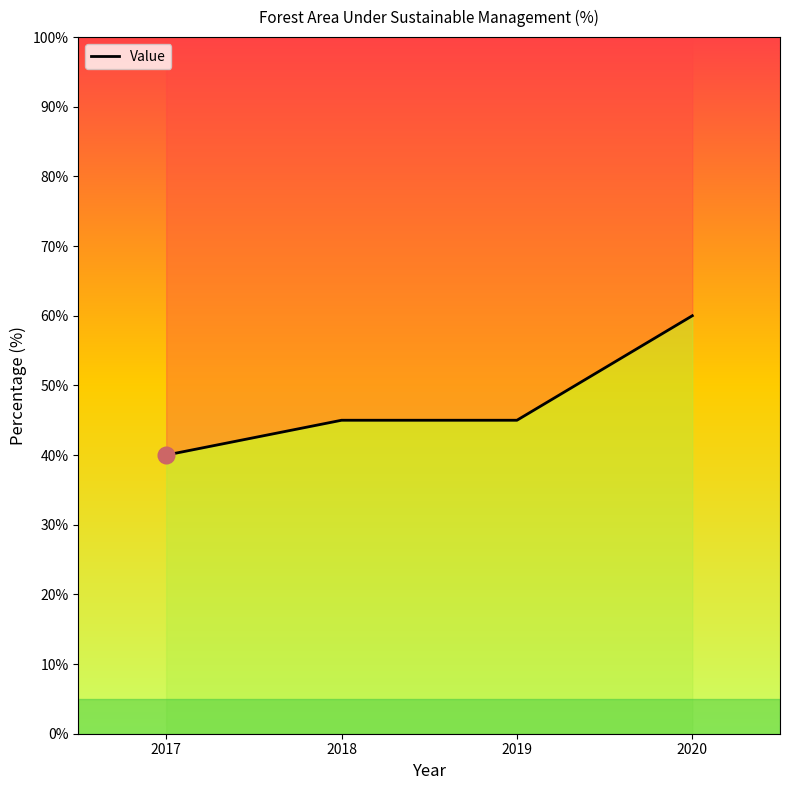

List the labels in order of value, largest first.

2020, 2018, 2019, 2017